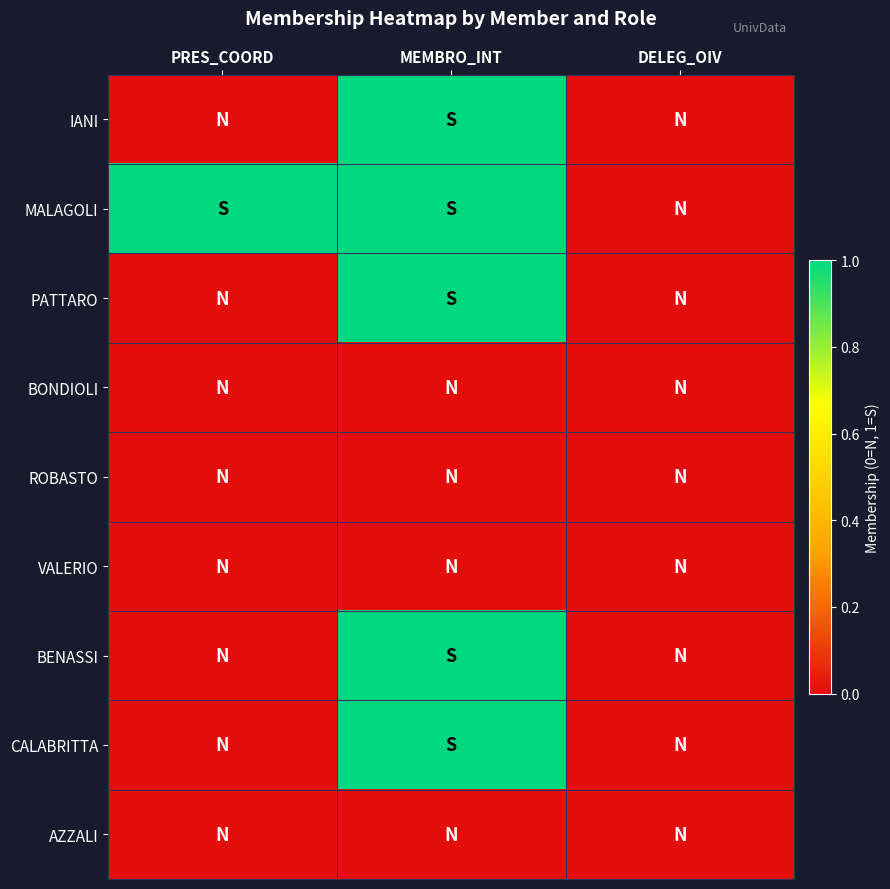

Reading right to left, extract all data points from this chart.

IANI: DELEG_OIV=0	MEMBRO_INT=1	PRES_COORD=0
MALAGOLI: DELEG_OIV=0	MEMBRO_INT=1	PRES_COORD=1
PATTARO: DELEG_OIV=0	MEMBRO_INT=1	PRES_COORD=0
BONDIOLI: DELEG_OIV=0	MEMBRO_INT=0	PRES_COORD=0
ROBASTO: DELEG_OIV=0	MEMBRO_INT=0	PRES_COORD=0
VALERIO: DELEG_OIV=0	MEMBRO_INT=0	PRES_COORD=0
BENASSI: DELEG_OIV=0	MEMBRO_INT=1	PRES_COORD=0
CALABRITTA: DELEG_OIV=0	MEMBRO_INT=1	PRES_COORD=0
AZZALI: DELEG_OIV=0	MEMBRO_INT=0	PRES_COORD=0